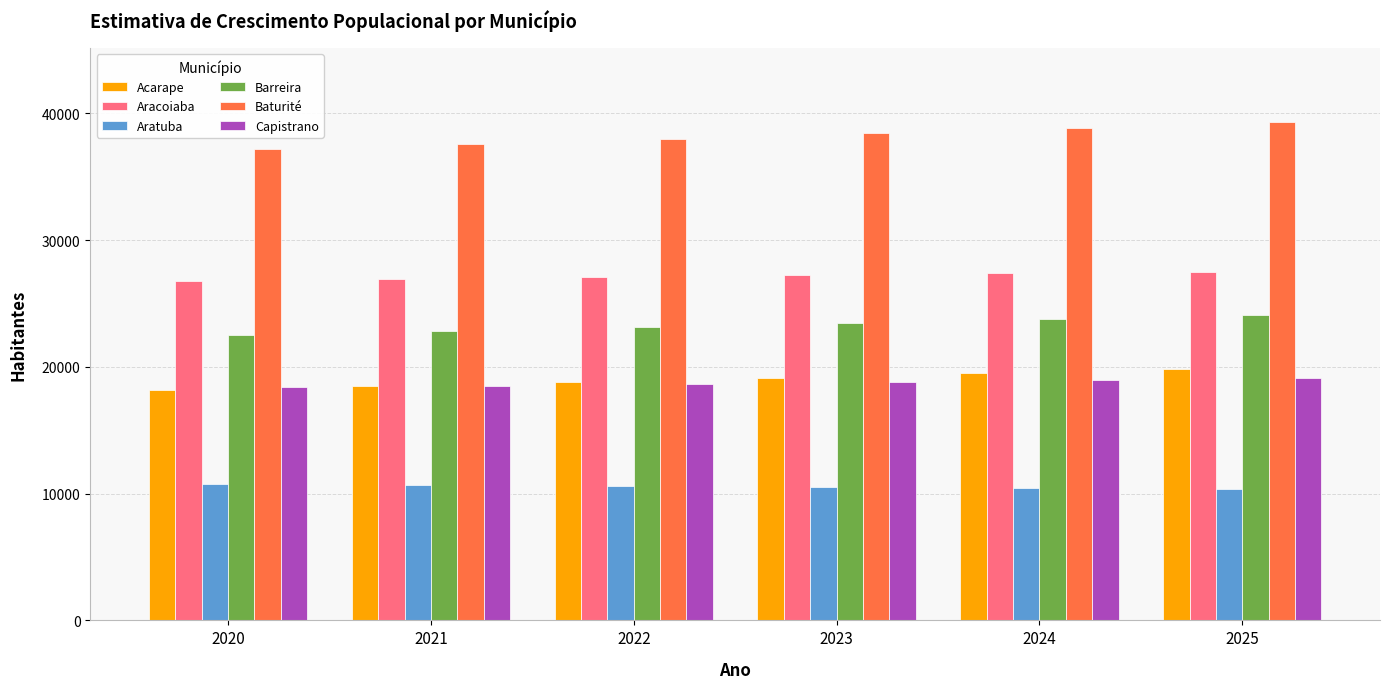

What is the minimum value shown in the chart?

10387